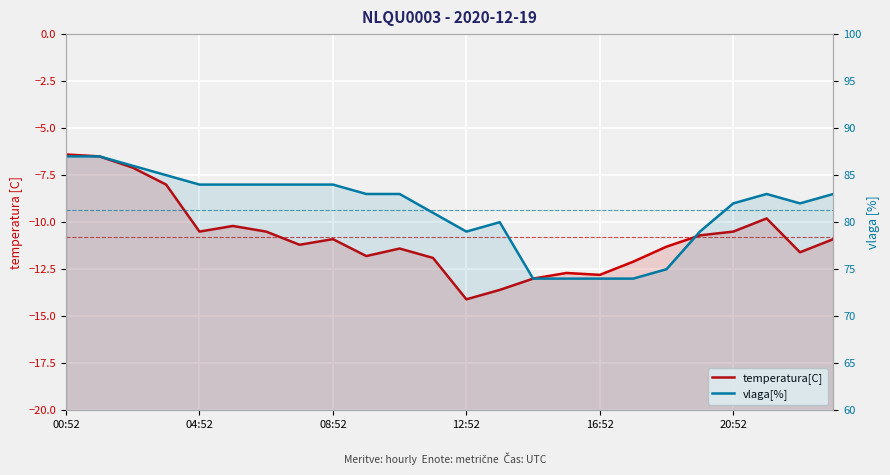

List the series in order of their overall mean, lowest first.

temperatura[C], vlaga[%]